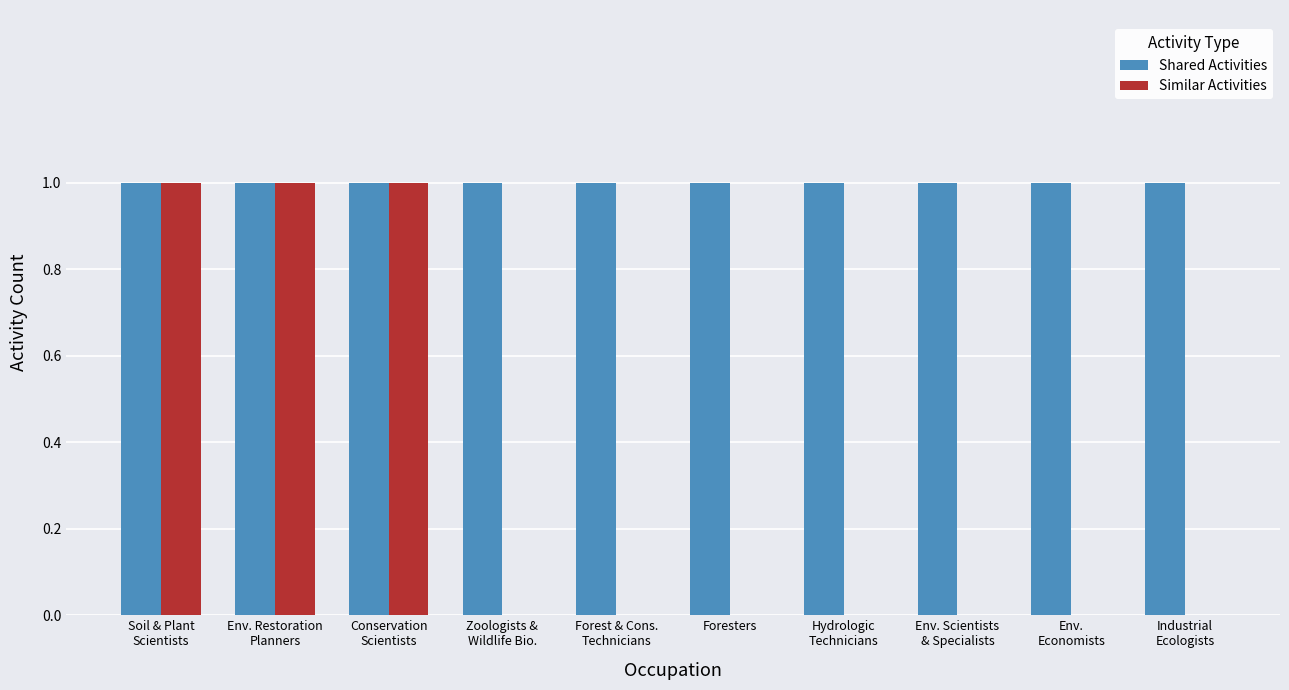

What is the sum of all Shared Activities values?

10